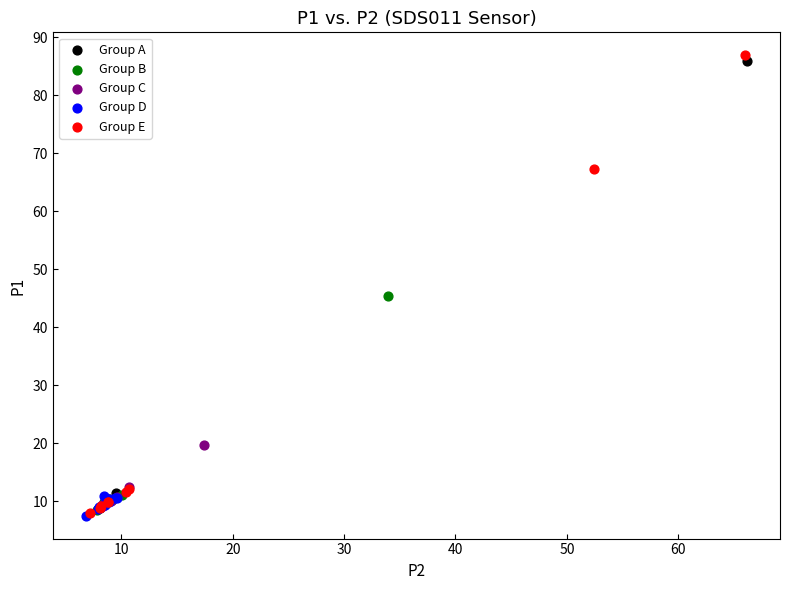

What are all the series names shown in the legend?

Group A, Group B, Group C, Group D, Group E